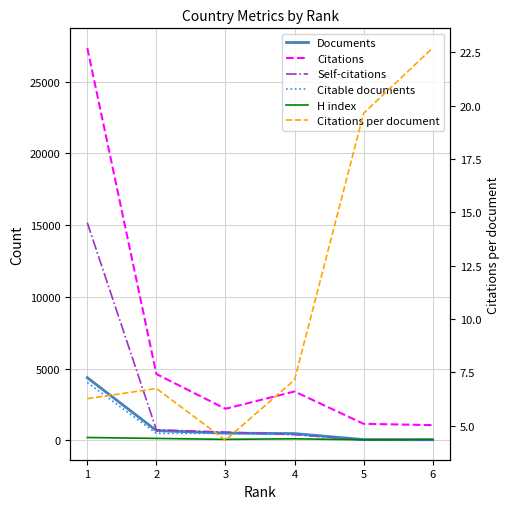

How many values in the H index series exceed 115?

2